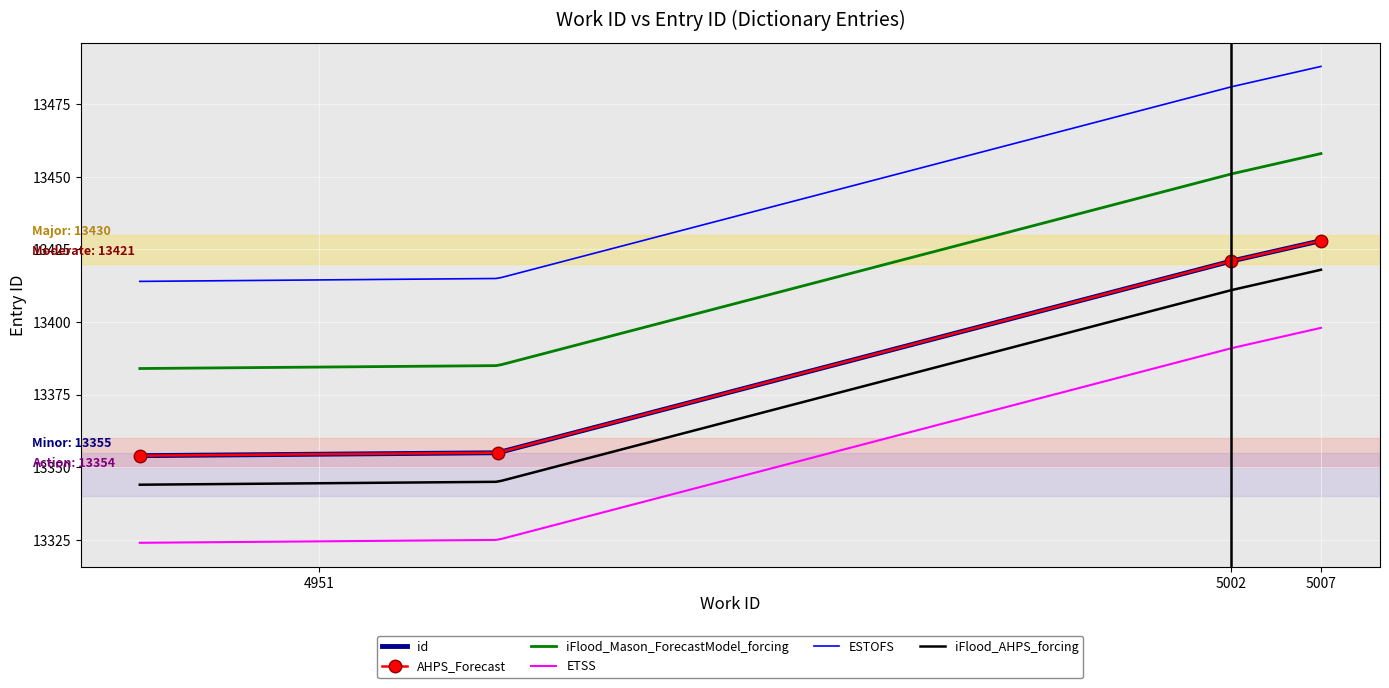

Approximately how many times larger is the value at 5007 compared to 4951?

1.0